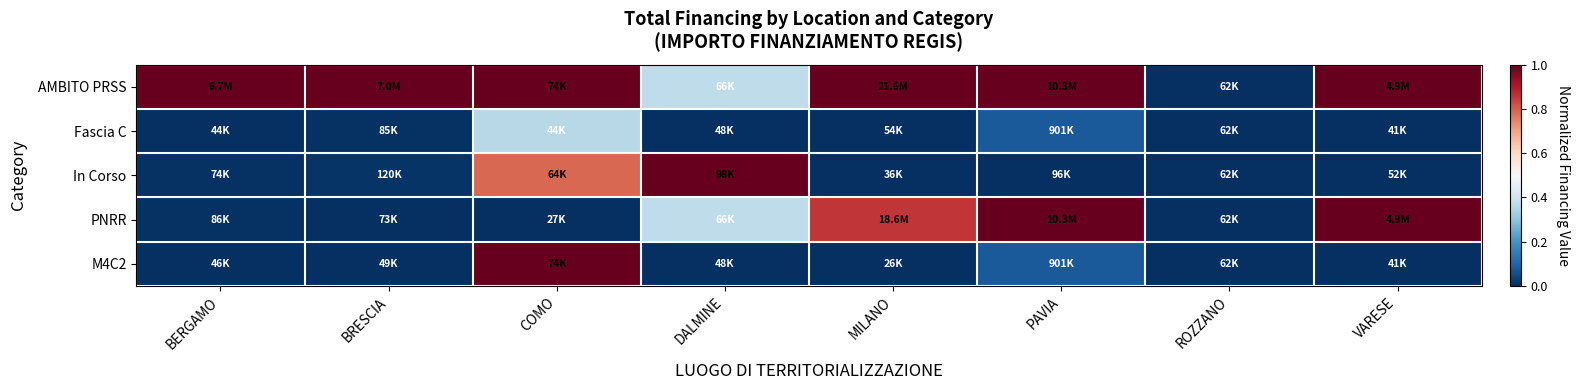

Reading right to left, list all the values displayed in this chart.

AMBITO PRSS: VARESE=1.0	ROZZANO=0.0	PAVIA=1.0	MILANO=1.0	DALMINE=0.4	COMO=1.0	BRESCIA=1.0	BERGAMO=1.0
Fascia C: VARESE=0.0	ROZZANO=0.0	PAVIA=0.1	MILANO=0.0	DALMINE=0.0	COMO=0.4	BRESCIA=0.0	BERGAMO=0.0
In Corso: VARESE=0.0	ROZZANO=0.0	PAVIA=0.0	MILANO=0.0	DALMINE=1.0	COMO=0.8	BRESCIA=0.0	BERGAMO=0.0
PNRR: VARESE=1.0	ROZZANO=0.0	PAVIA=1.0	MILANO=0.9	DALMINE=0.4	COMO=0.0	BRESCIA=0.0	BERGAMO=0.0
M4C2: VARESE=0.0	ROZZANO=0.0	PAVIA=0.1	MILANO=0.0	DALMINE=0.0	COMO=1.0	BRESCIA=0.0	BERGAMO=0.0